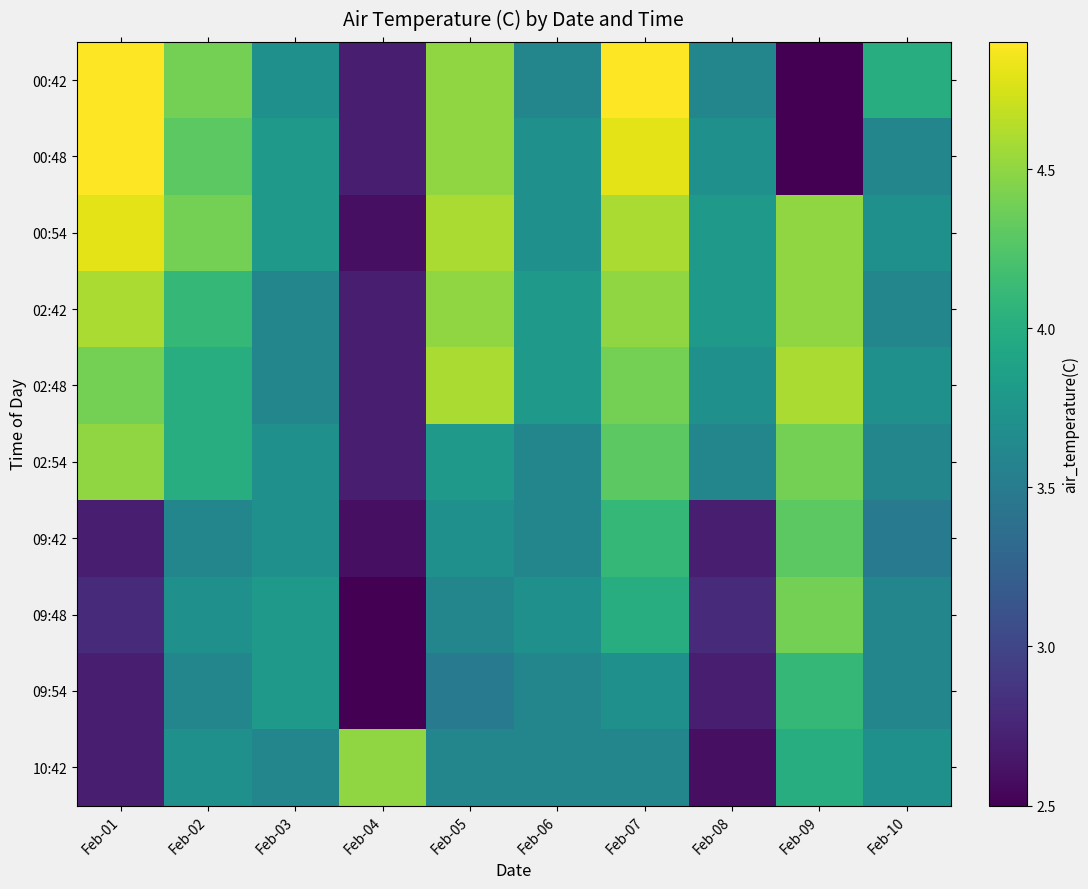

At Feb-09, list the series in order from smallest to largest.

00:42, 00:48, 10:42, 09:54, 09:42, 02:54, 09:48, 00:54, 02:42, 02:48